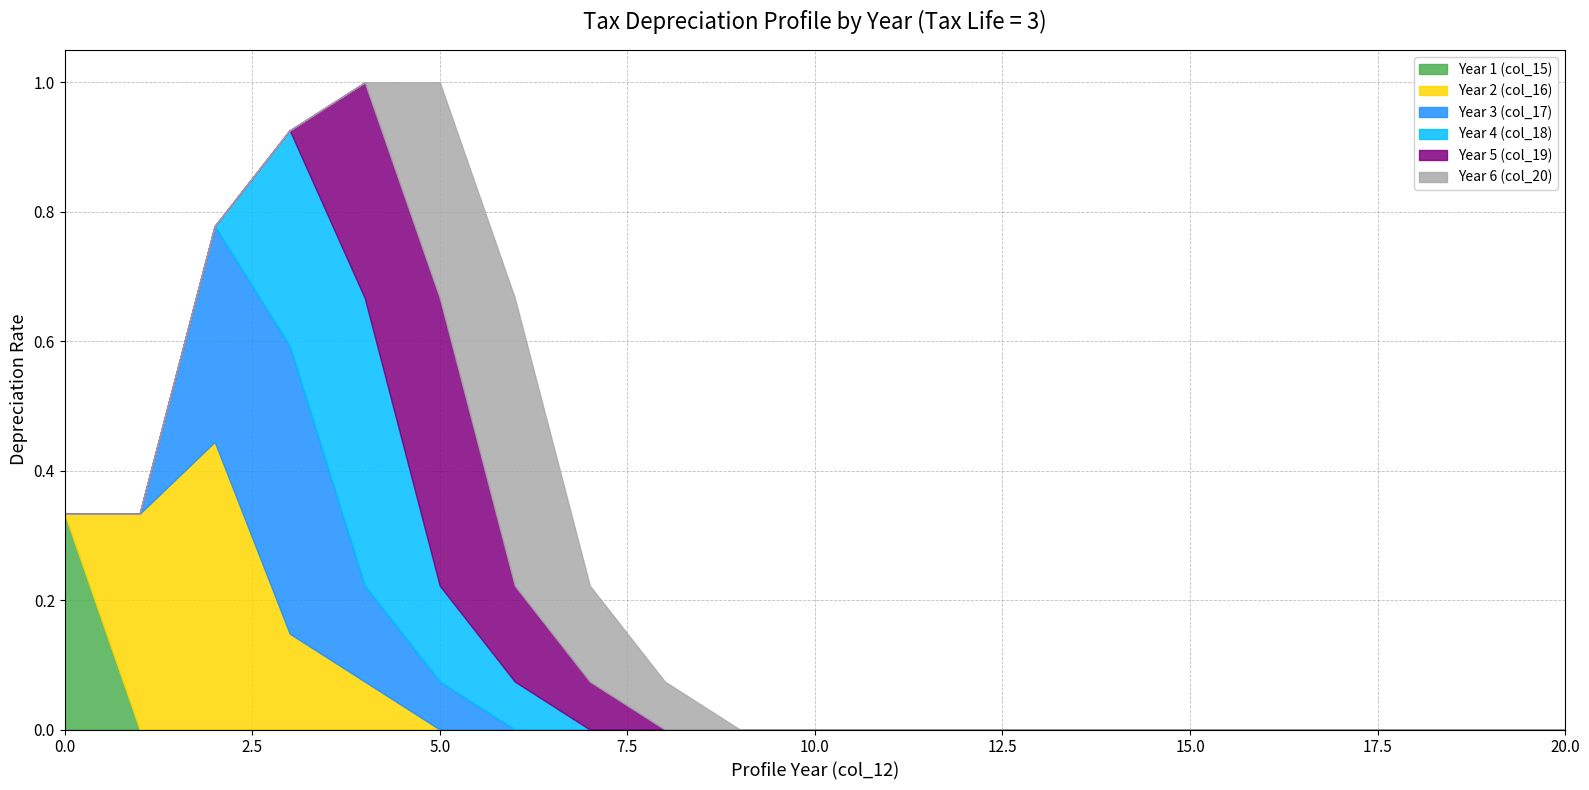

Which series has the largest range (max minus min)?

Year 2 (col_16)